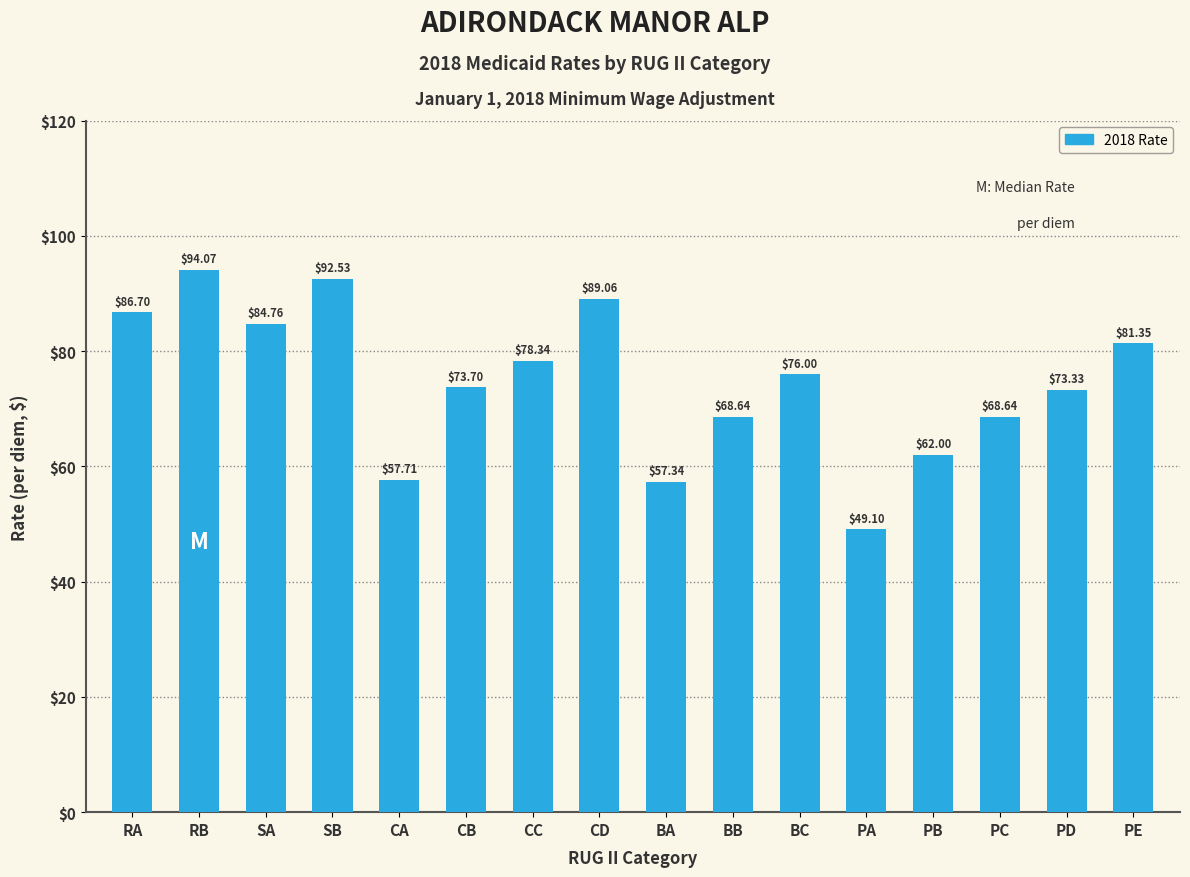

What position from the right is CD?

9